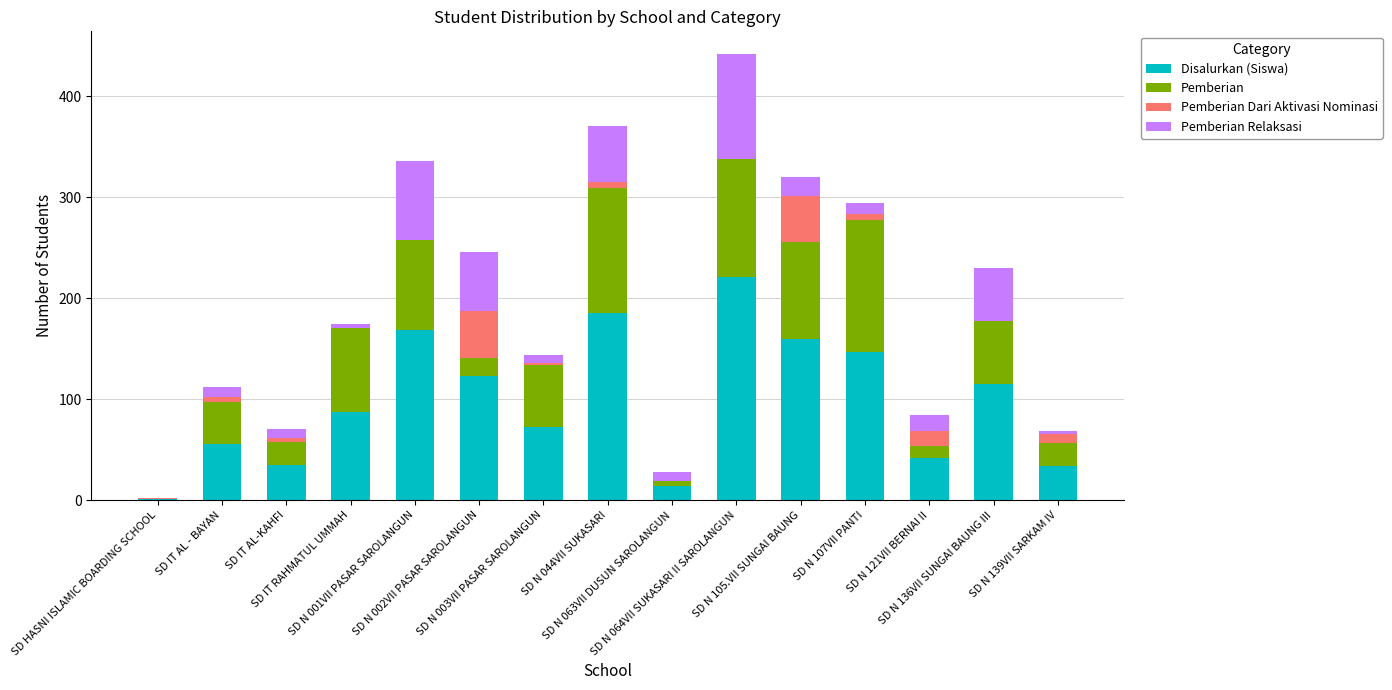

What is the highest value of the Disalurkan (Siswa) series?

221